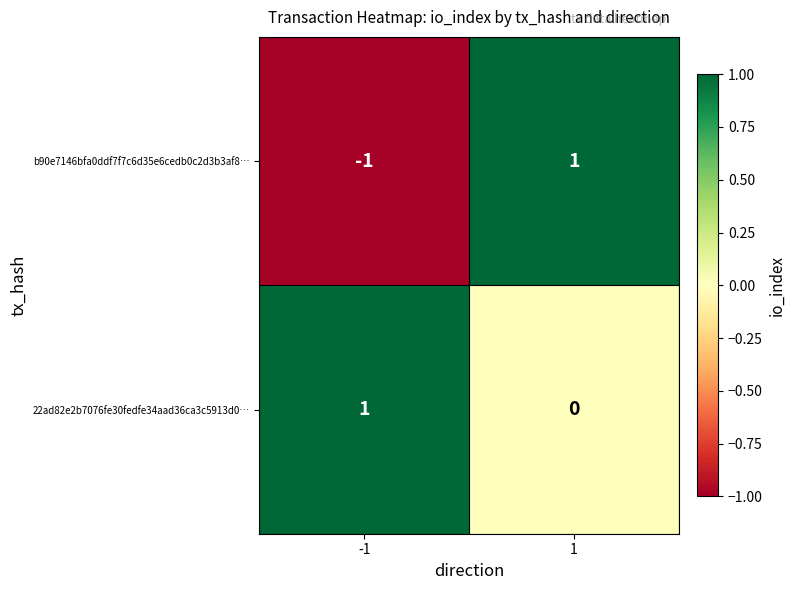

At which category is the sum across all series the highest?

1